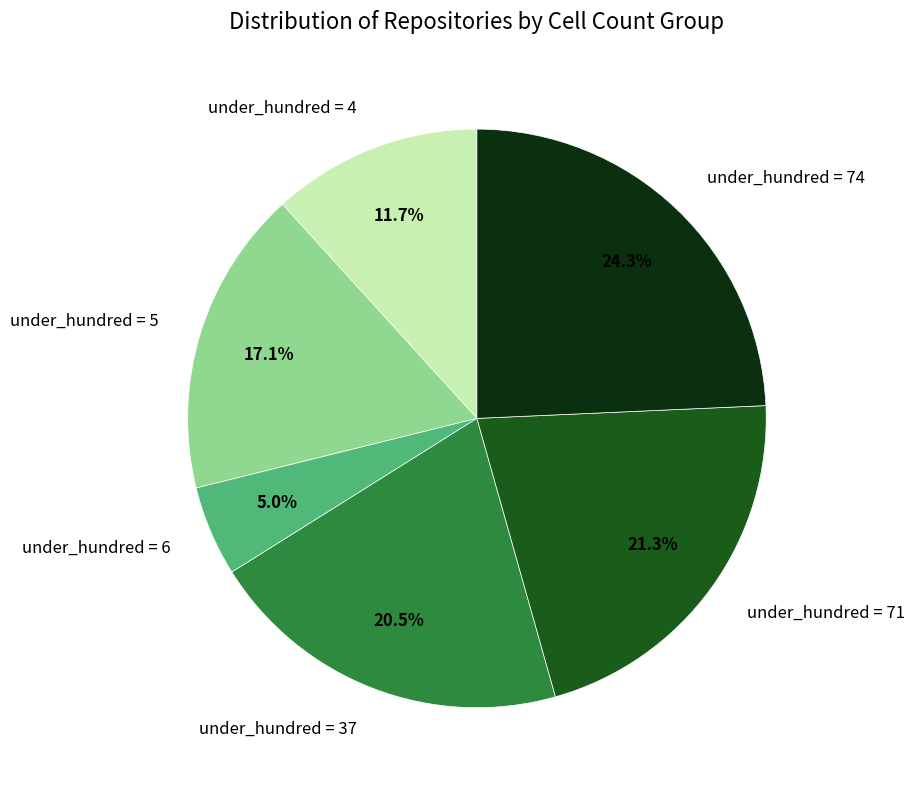

What is the total percentage of under_hundred = 74 and under_hundred = 71?

45.6%